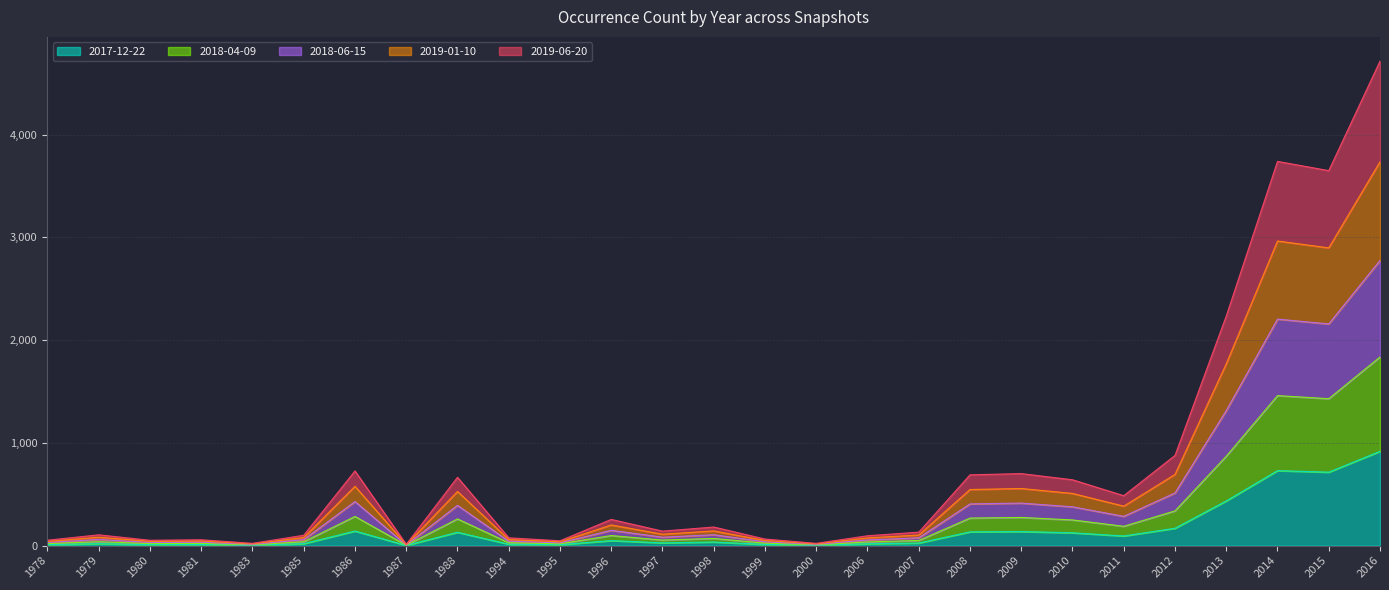

The 2018-06-15 series shows 3 at 1987. True or false?

False